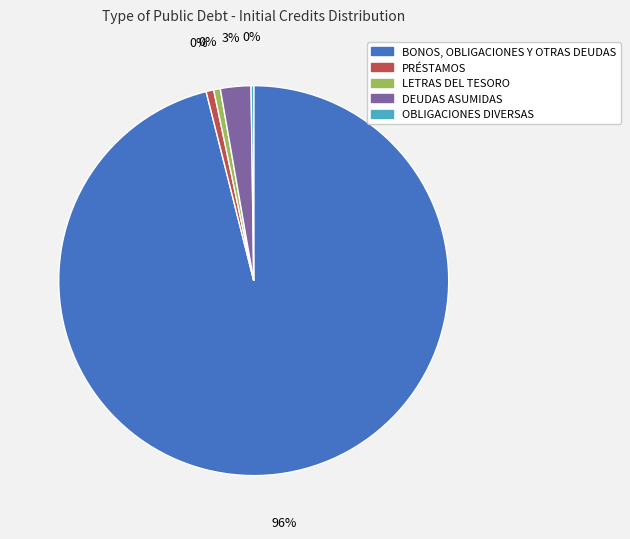

To the nearest percent, what portion does LETRAS DEL TESORO represent?

1%